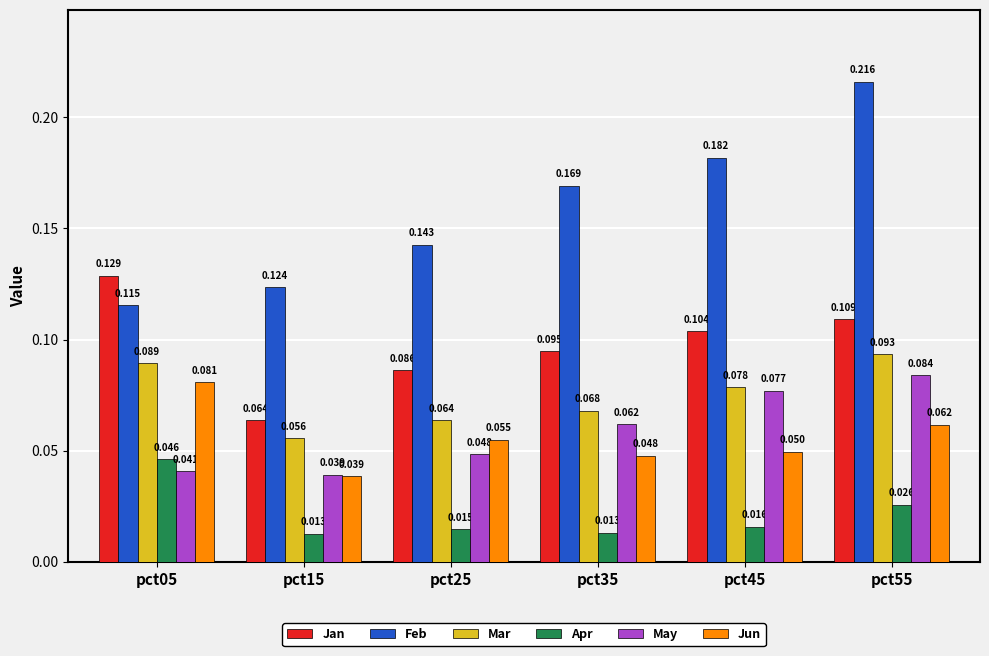

Which series has the widest spread of values?

Feb